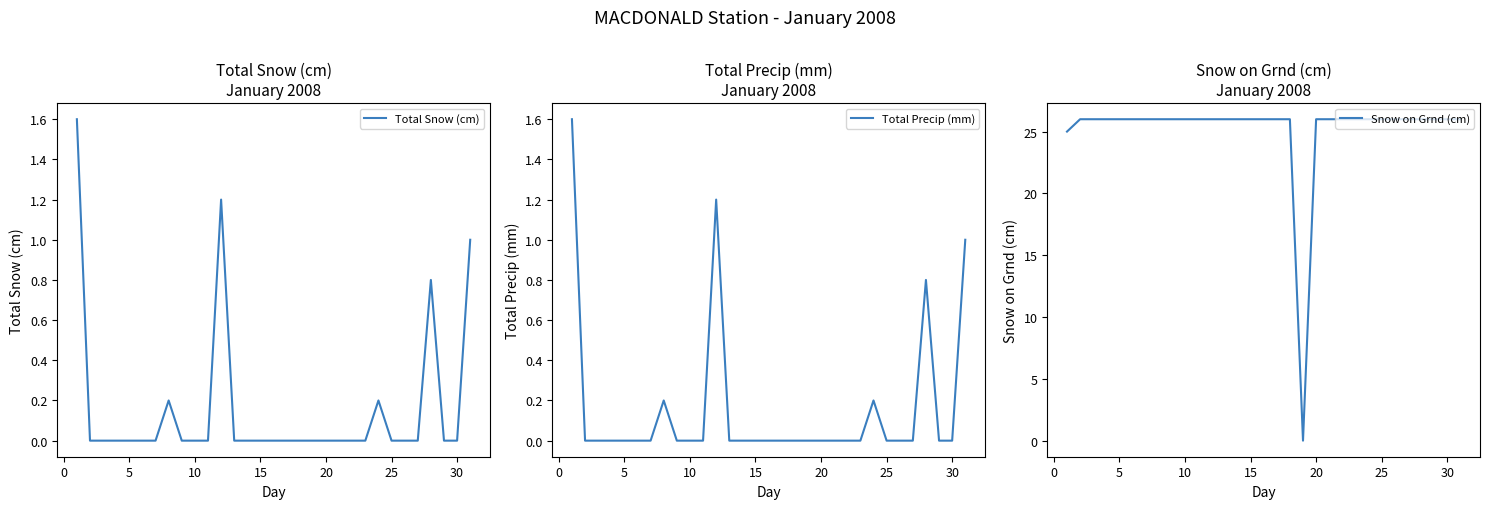

Does the chart have visible grid lines?

No